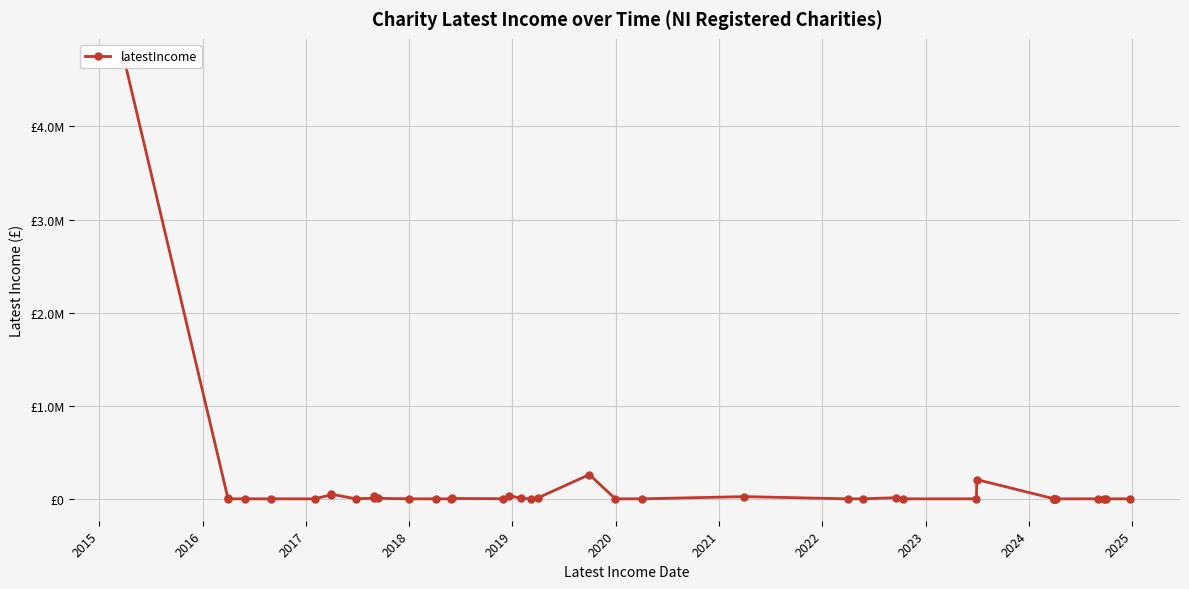

Is this an area chart (filled region under the line)?

No